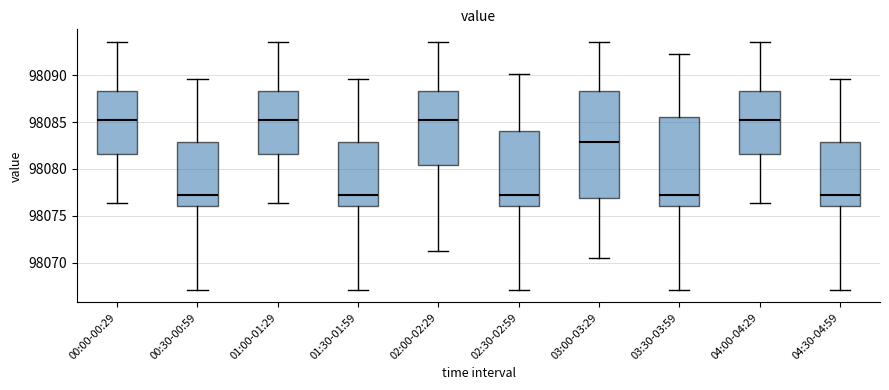

Reading left to right, transcribe this box plot: for each box, give where its median line is, the range the box spans, and where its two whiskers end, as read against the y-axis. The values are not printed on the chart, so give them approximately, as read against the axis.

00:00-00:29: median 98085.0, box 98081.5 to 98088.5, whiskers 98076.5 to 98093.5
00:30-00:59: median 98077.0, box 98076.0 to 98083.0, whiskers 98067.0 to 98089.5
01:00-01:29: median 98085.0, box 98081.5 to 98088.5, whiskers 98076.5 to 98093.5
01:30-01:59: median 98077.0, box 98076.0 to 98083.0, whiskers 98067.0 to 98089.5
02:00-02:29: median 98085.0, box 98080.5 to 98088.5, whiskers 98071.5 to 98093.5
02:30-02:59: median 98077.0, box 98076.0 to 98084.0, whiskers 98067.0 to 98090.0
03:00-03:29: median 98083.0, box 98077.0 to 98088.5, whiskers 98070.5 to 98093.5
03:30-03:59: median 98077.0, box 98076.0 to 98085.5, whiskers 98067.0 to 98092.5
04:00-04:29: median 98085.0, box 98081.5 to 98088.5, whiskers 98076.5 to 98093.5
04:30-04:59: median 98077.0, box 98076.0 to 98083.0, whiskers 98067.0 to 98089.5